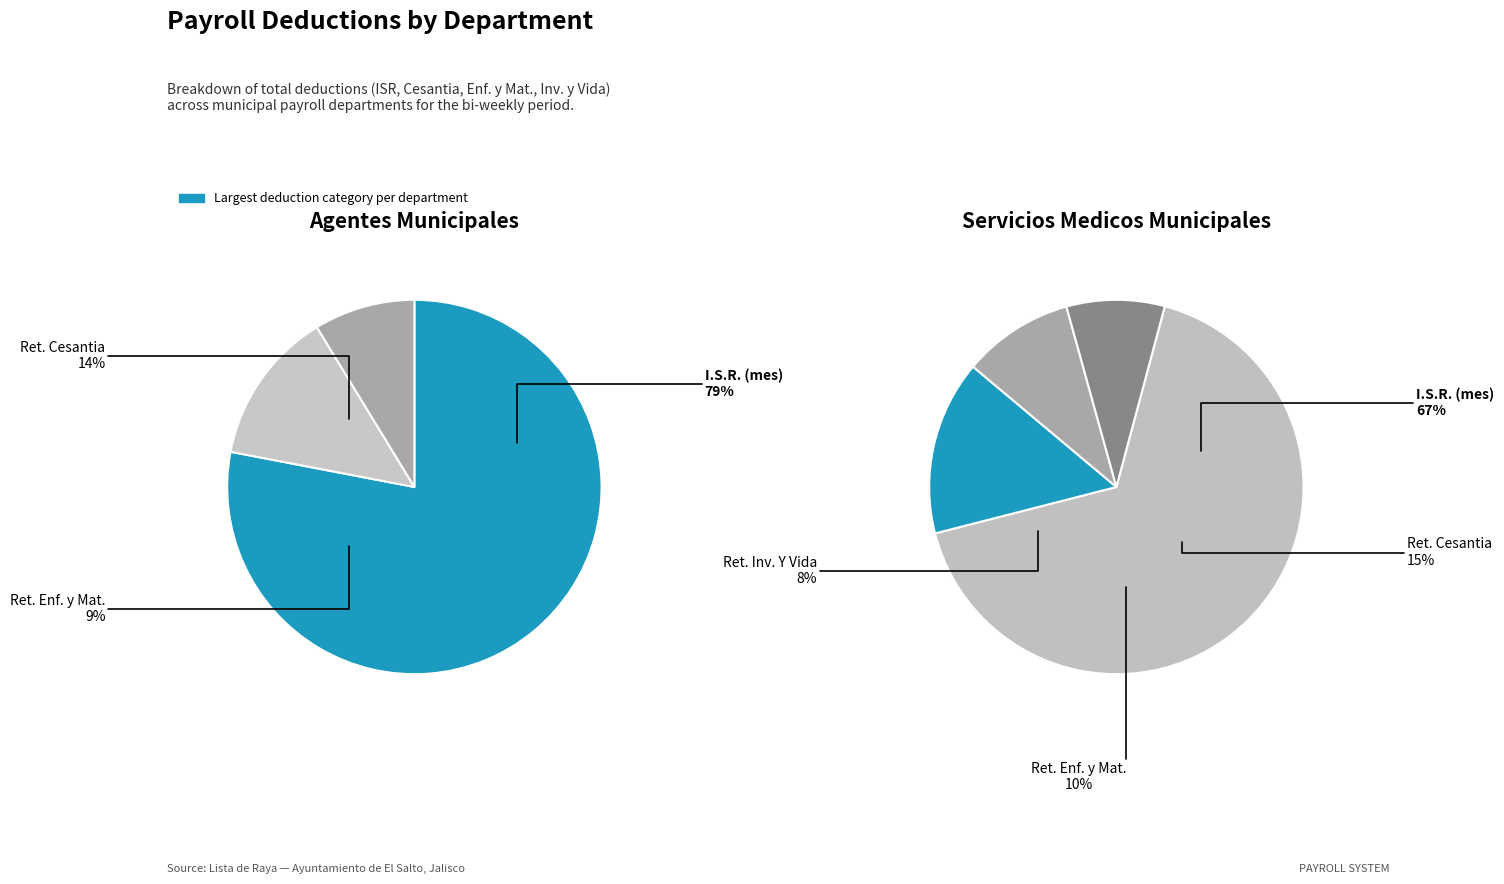

How many segments does this pie chart have?

5